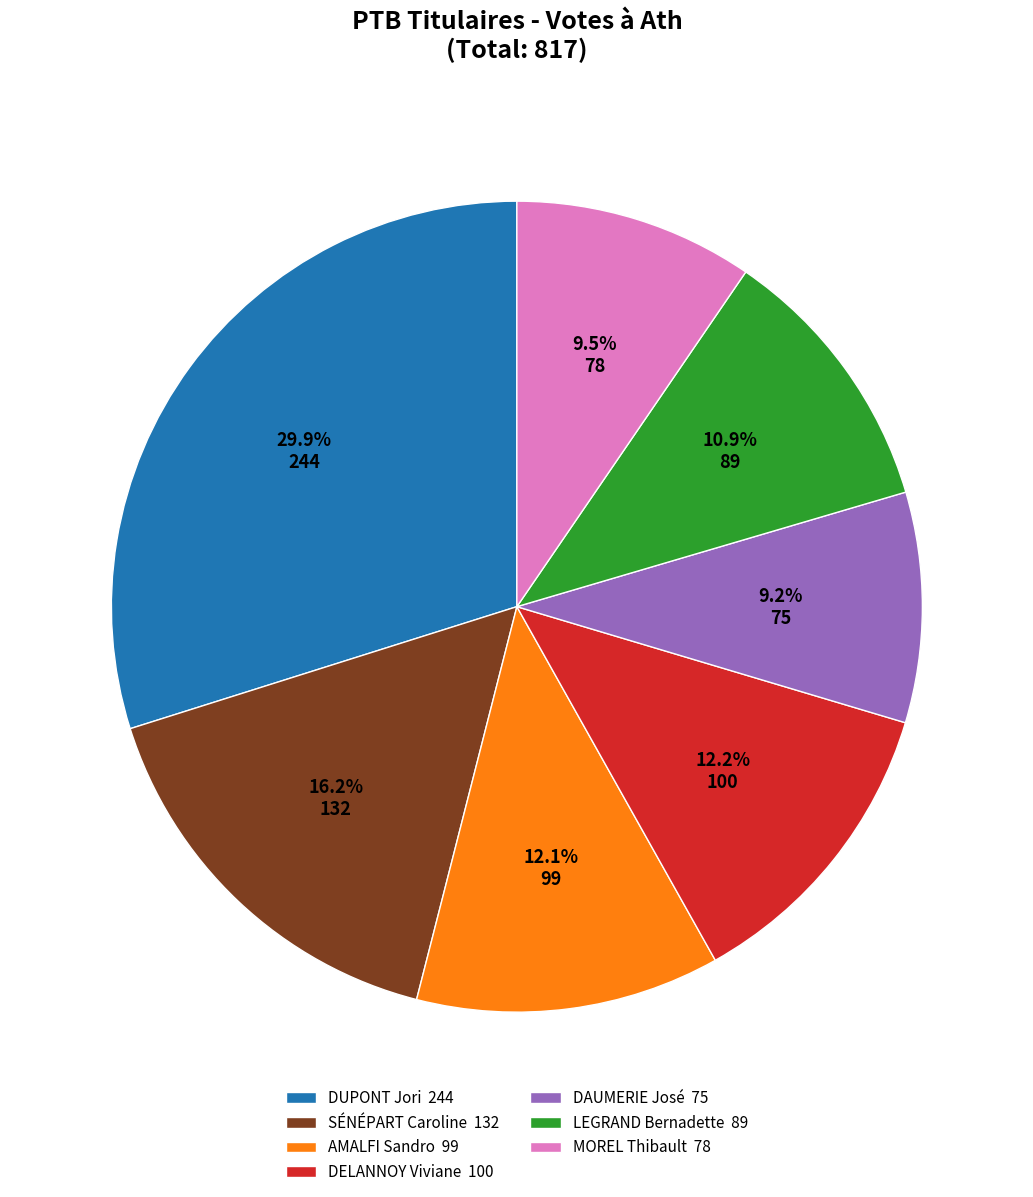

What percentage is the LEGRAND Bernadette slice, to the nearest percent?

11%